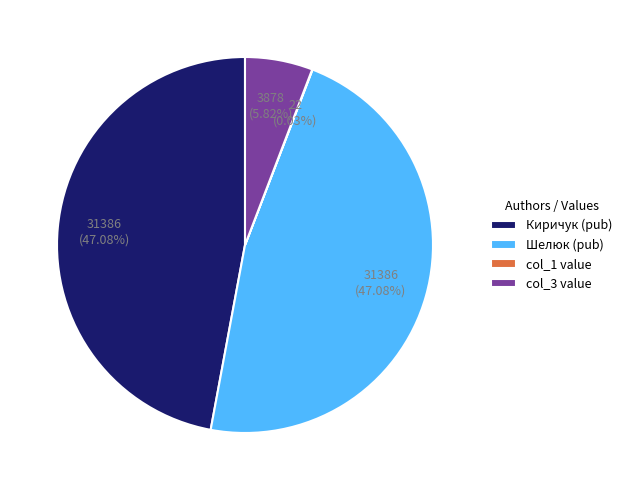

Approximately how many times larger is the value at Киричук (pub) compared to col_3 value?

8.1